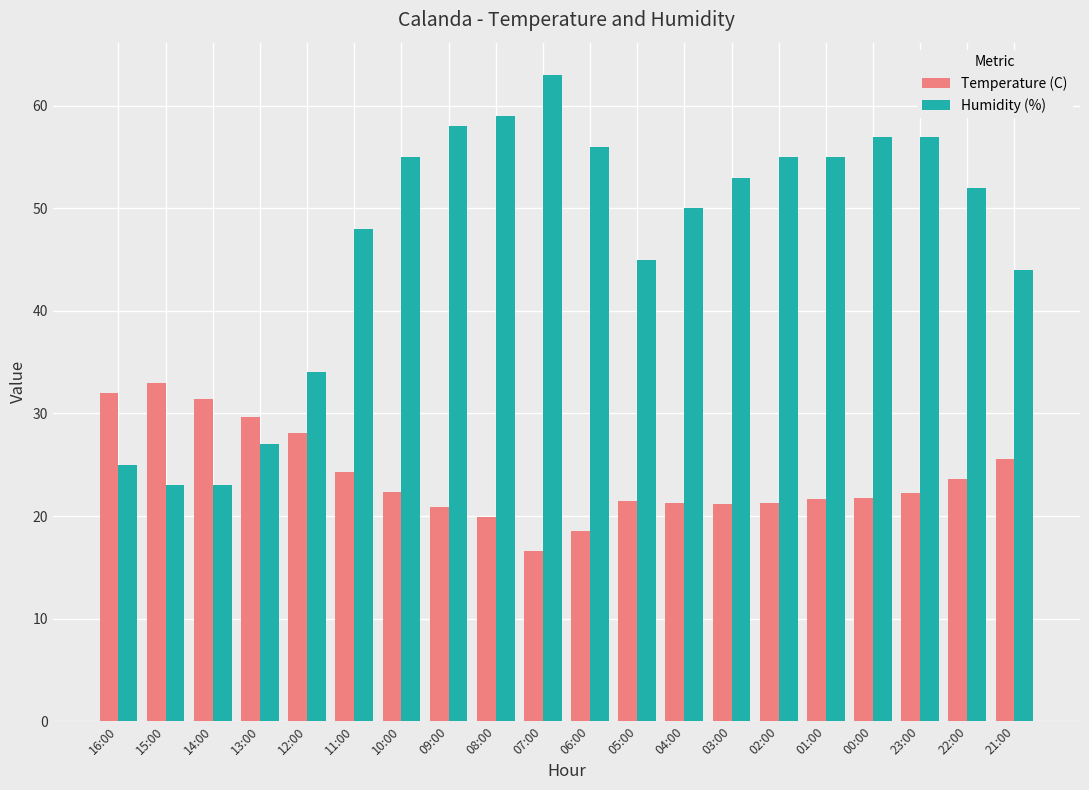

What is the maximum value shown in the chart?

63.0